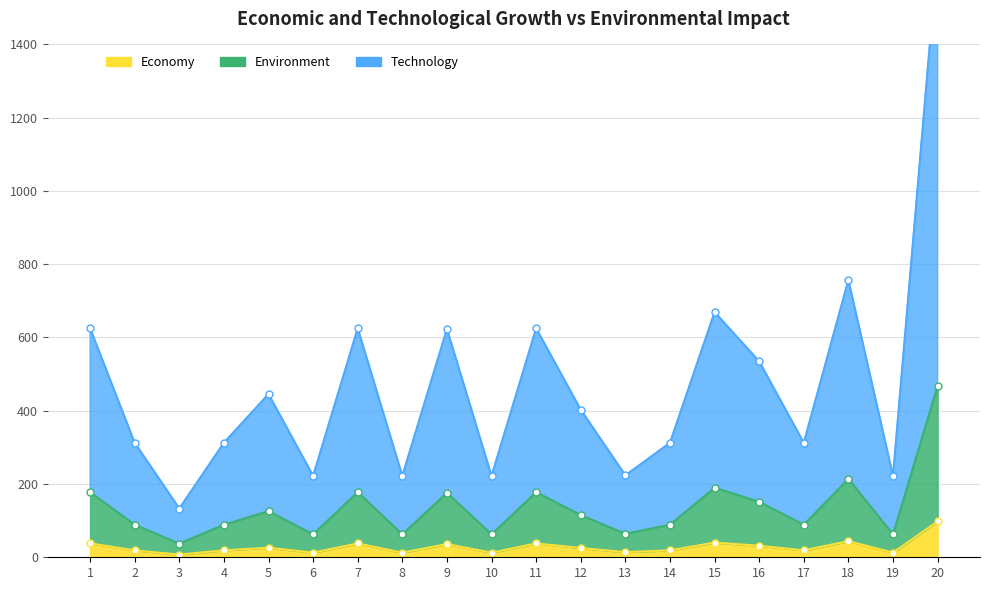

At how many categories does at least one series exceed 653?

3